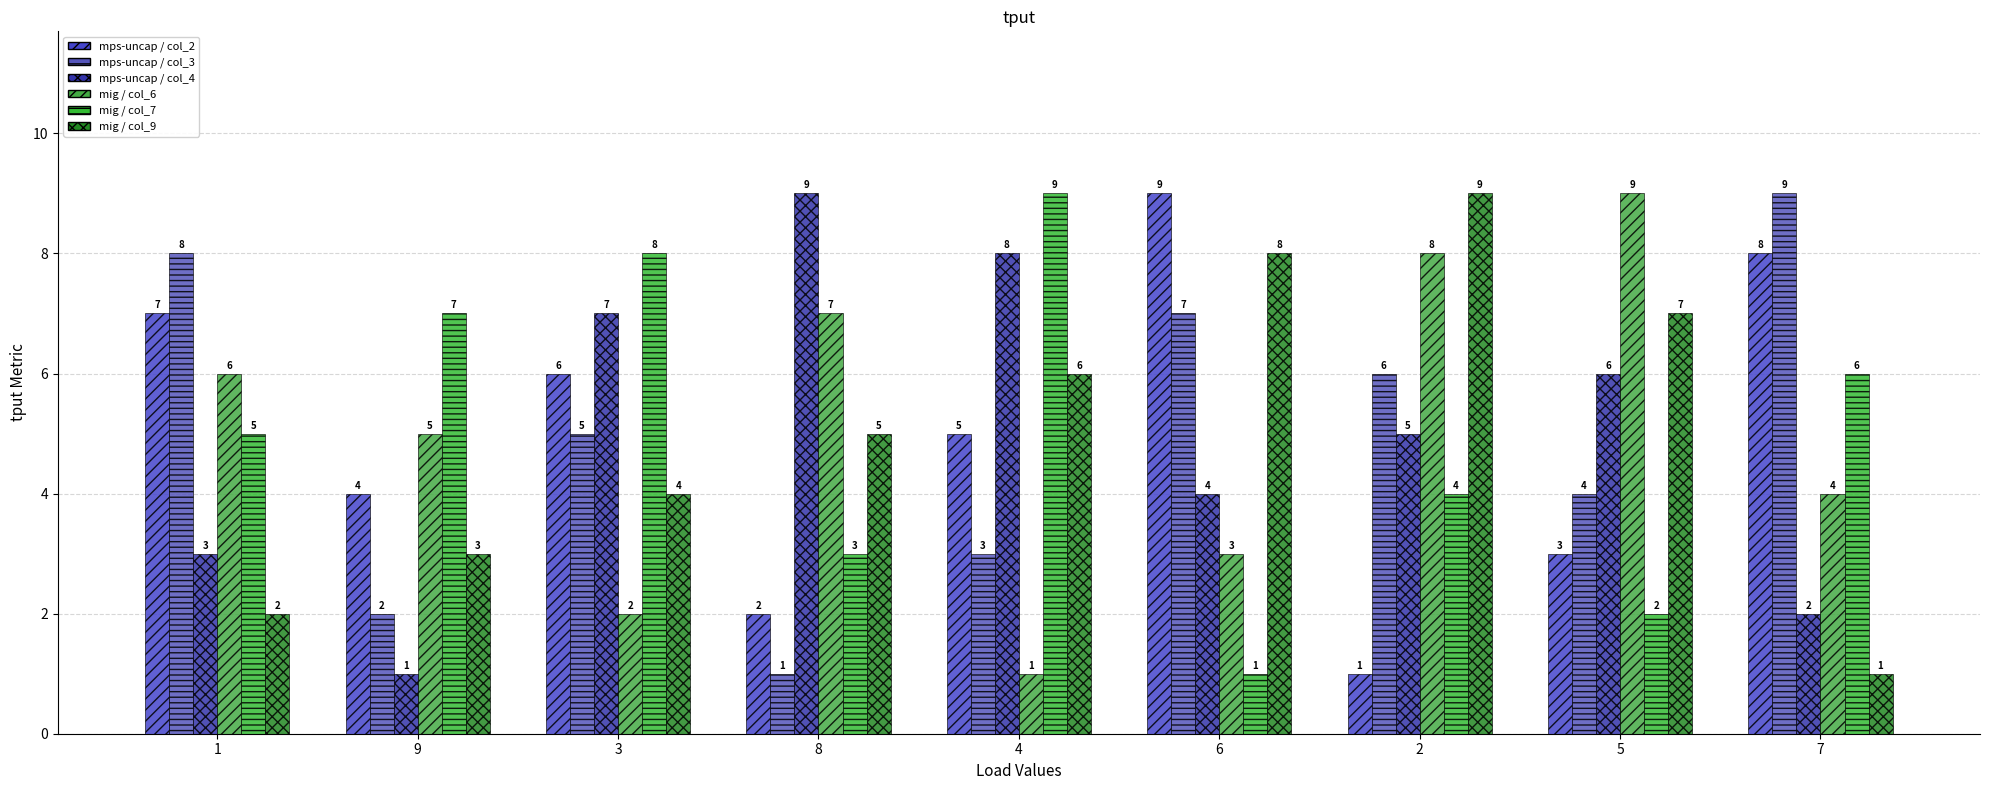

Reading right to left, list all the values displayed in this chart.

col_2: 8	3	1	9	5	2	6	4	7
col_3: 9	4	6	7	3	1	5	2	8
col_4: 2	6	5	4	8	9	7	1	3
col_6: 4	9	8	3	1	7	2	5	6
col_7: 6	2	4	1	9	3	8	7	5
col_9: 1	7	9	8	6	5	4	3	2